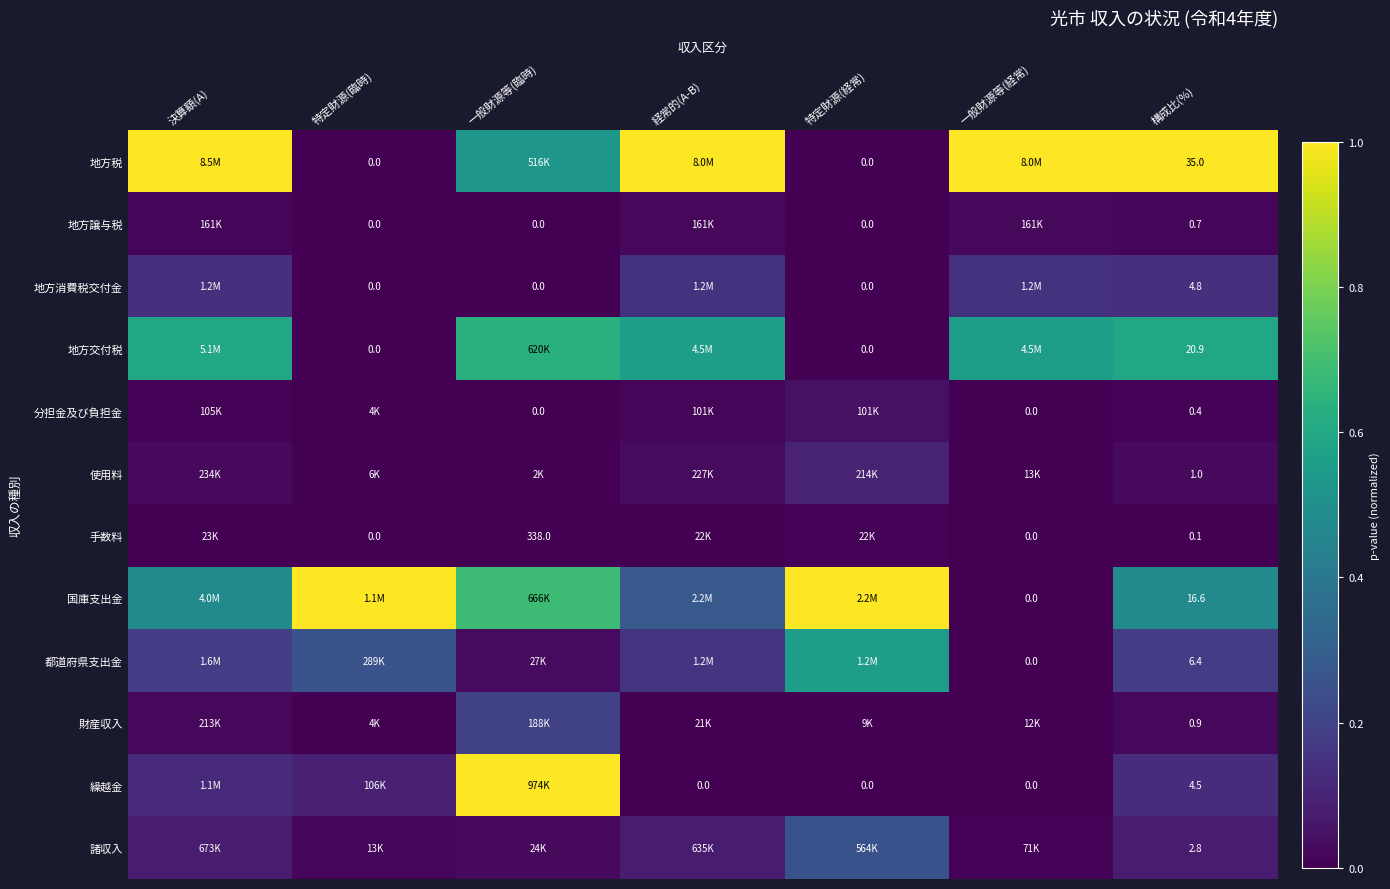

Which category has the lowest value in the 諸収入 series?

一般財源等(経常)